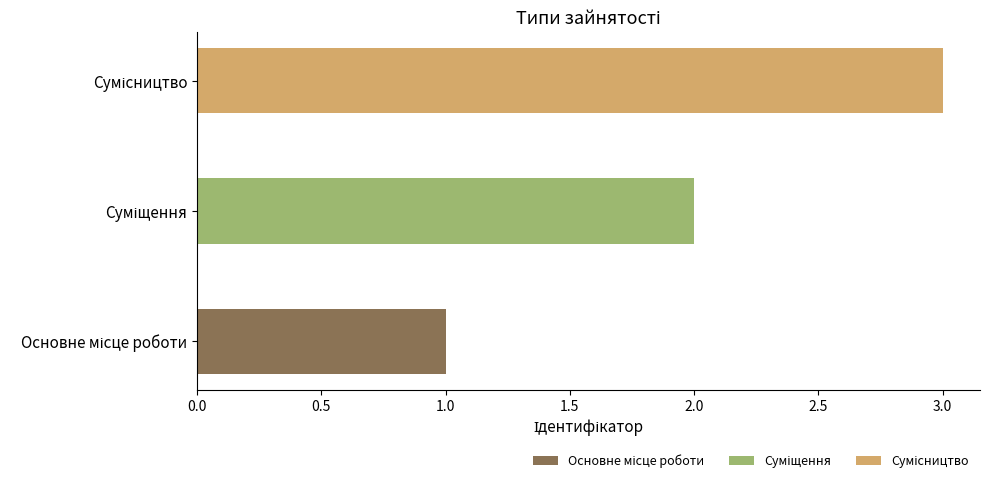

Rank the series by their maximum value, from lowest to highest.

Основне місце роботи, Суміщення, Сумісництво